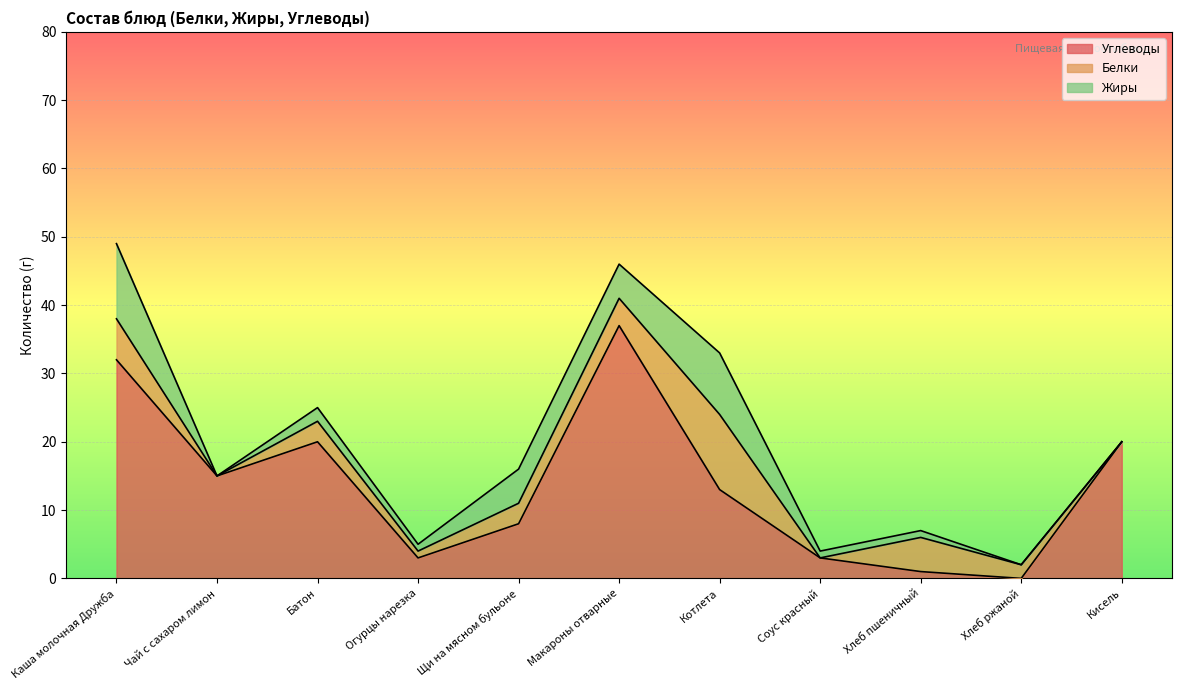

What are all the series names shown in the legend?

Углеводы, Белки, Жиры